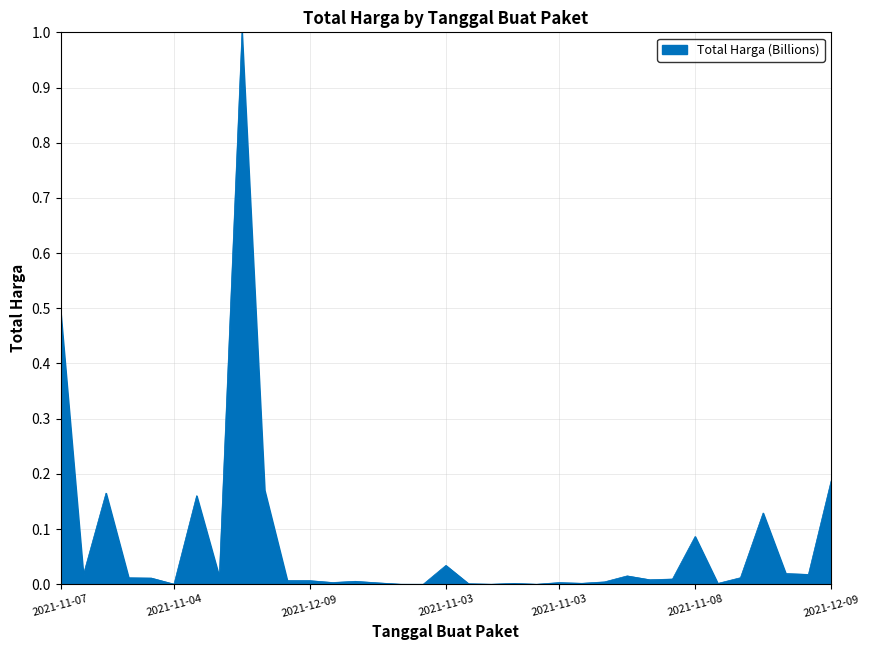

What is the difference between the maximum and minimum values?

1.0